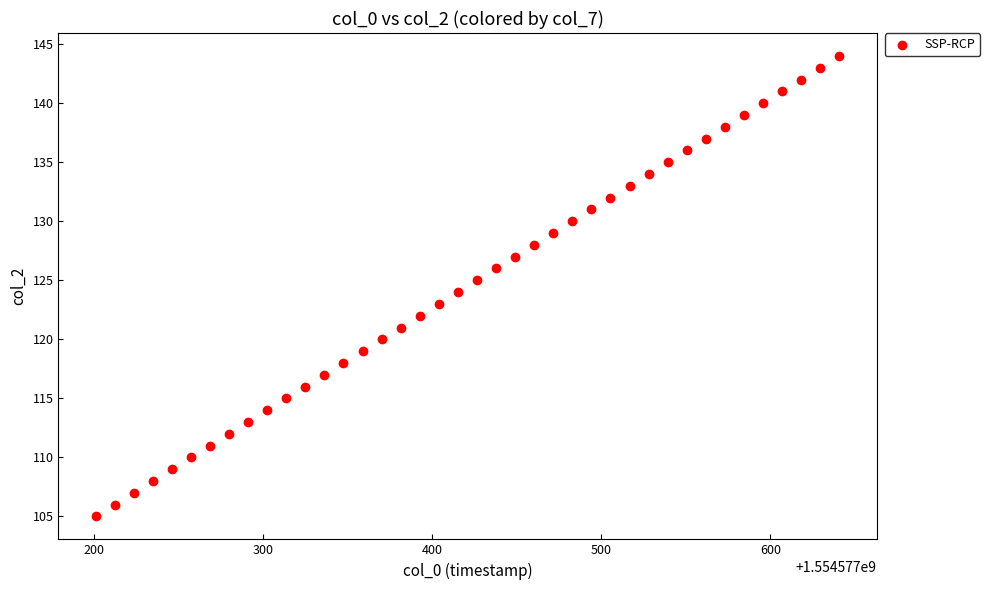

What is the range of Y values (max minus min)?

39